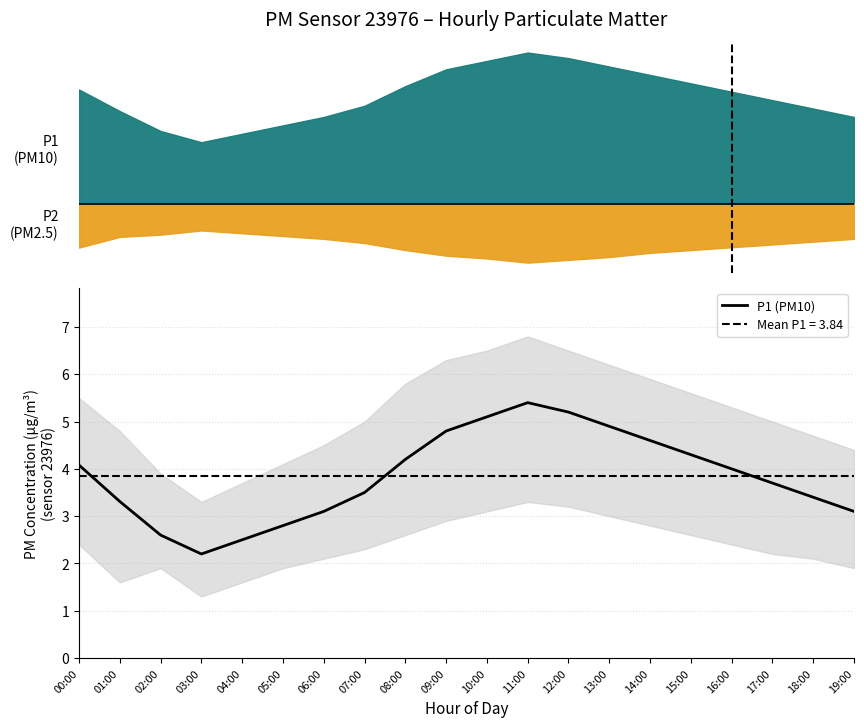

Rank the categories by value from highest to lowest.

11:00, 12:00, 10:00, 13:00, 09:00, 14:00, 15:00, 08:00, 00:00, 16:00, 17:00, 07:00, 18:00, 01:00, 06:00, 19:00, 05:00, 02:00, 04:00, 03:00